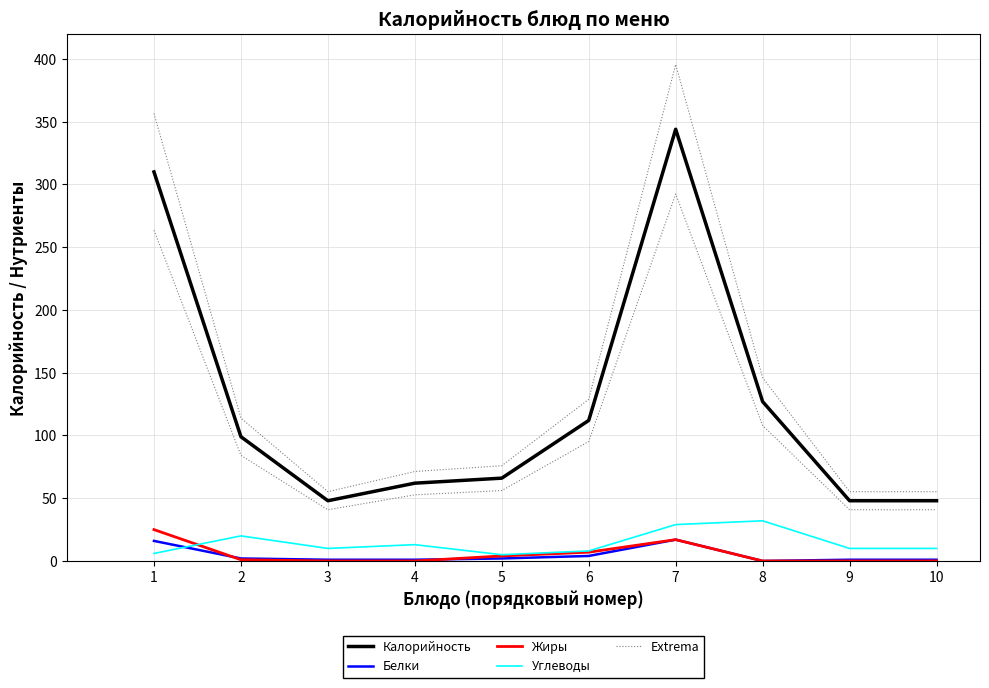

What is the difference between the Жиры values at 6 and 2?

6.0